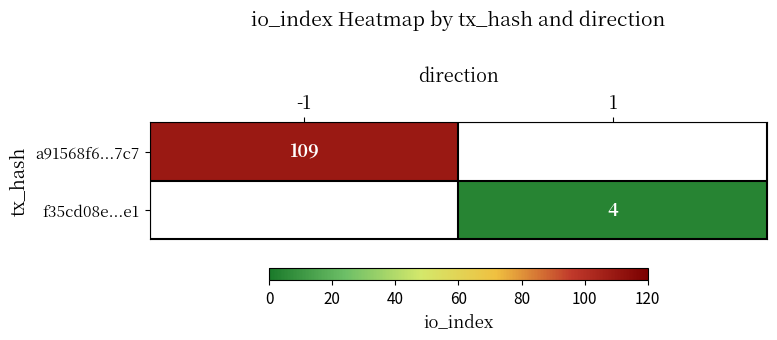

How many series are shown in this chart?

2